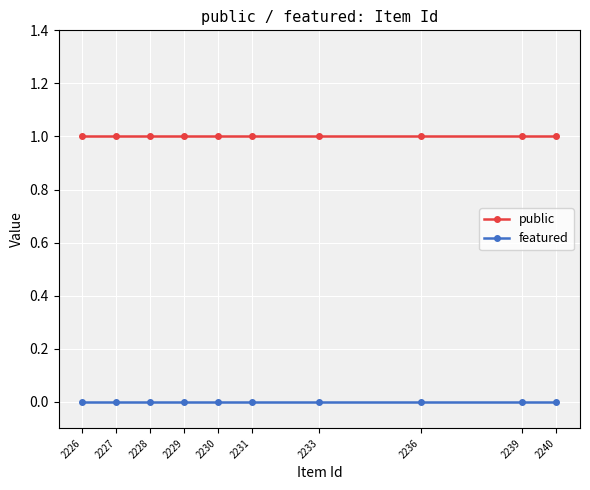

What is the value of the public point at the 9th from the left?

1